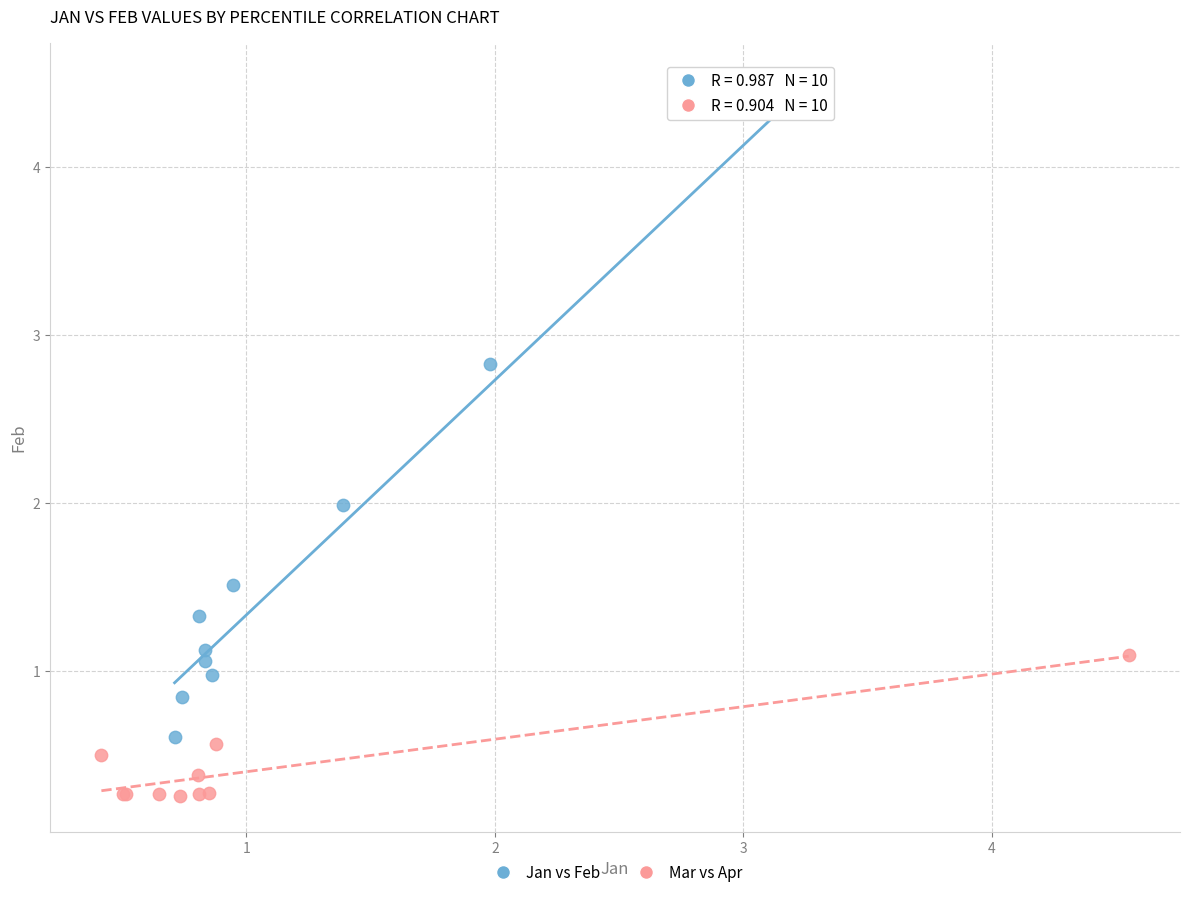

Which series reaches the minimum Y coordinate?

Mar vs Apr